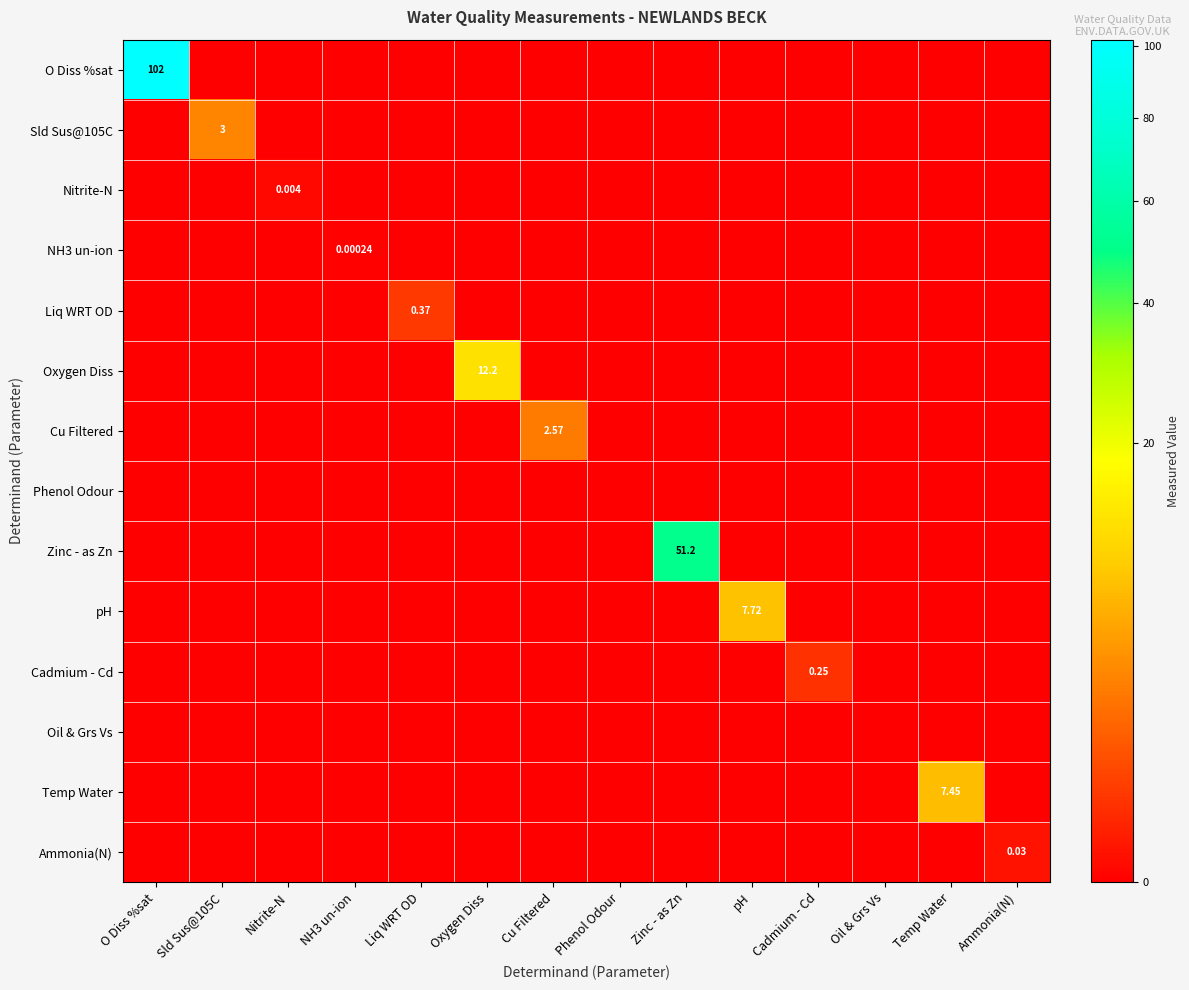

Is it true that Cu Filtered equals 0.0 at Oxygen Diss?

True